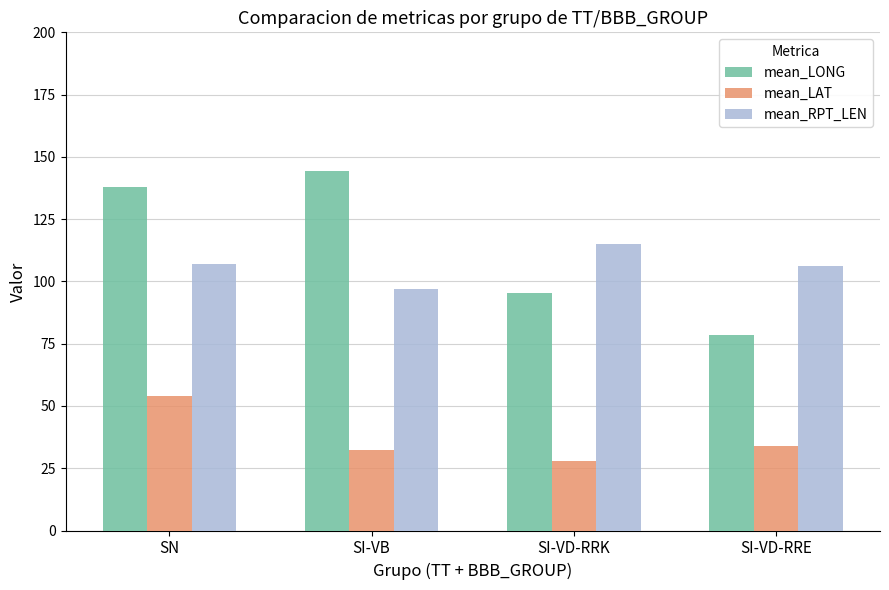

What is the approximate value of mean_LAT at SN?

53.8